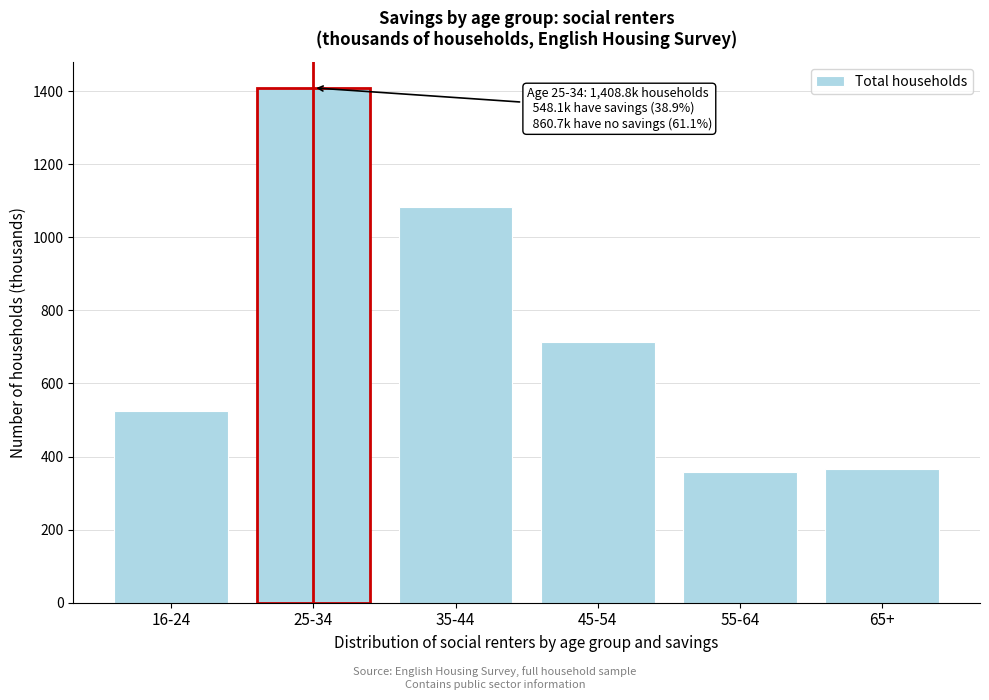

Reading left to right, extract all data points from this chart.

524.3	1408.8	1082.3	713.3	357.1	364.6